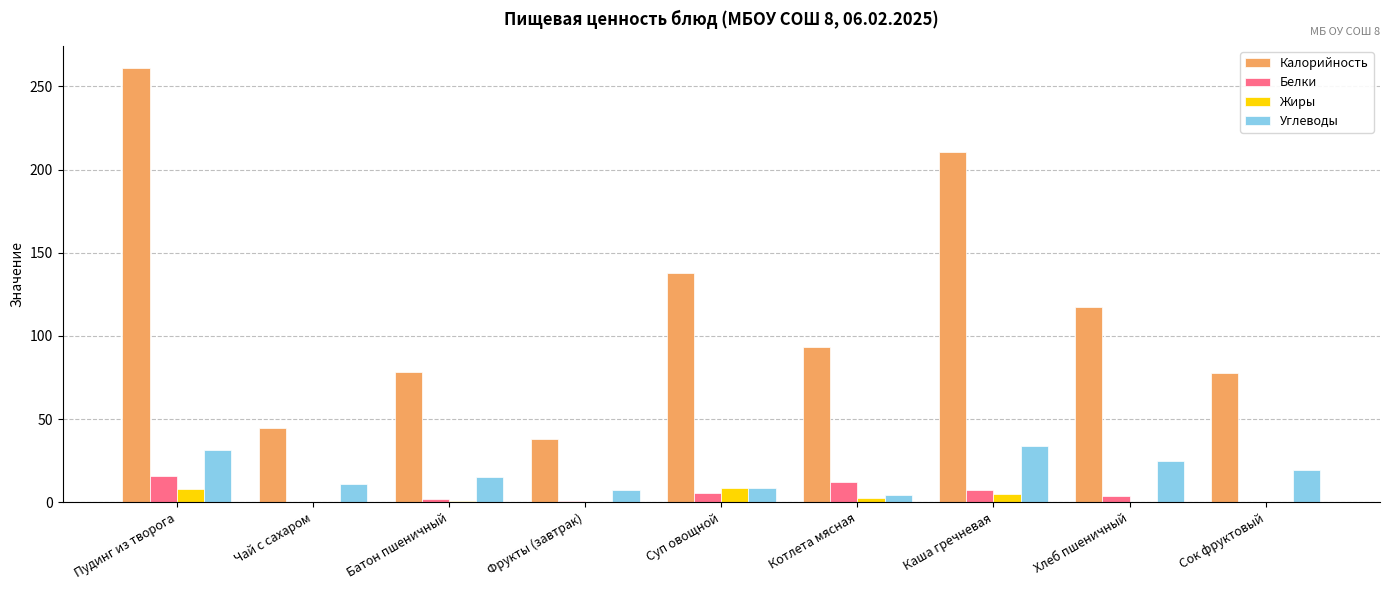

Are the bars horizontal?

No